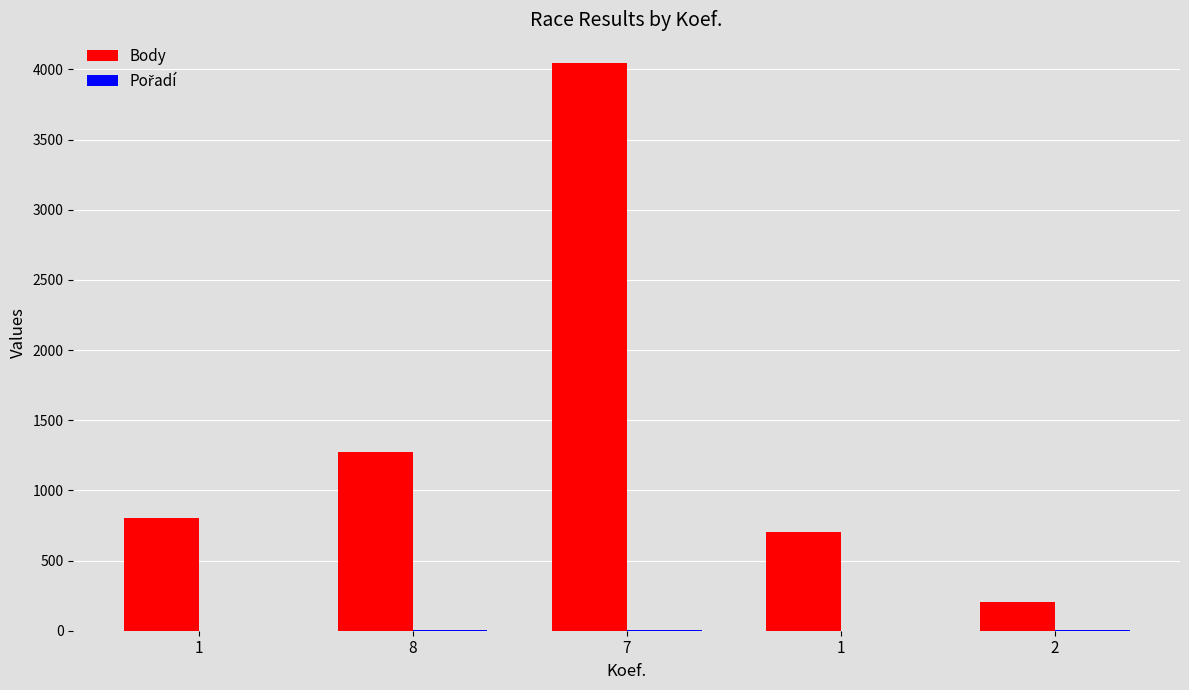

Reading left to right, extract all data points from this chart.

Body: 1=800	8=1272	7=4047	1=703	2=202
Pořadí: 1=1	8=7	7=2	1=1	2=4